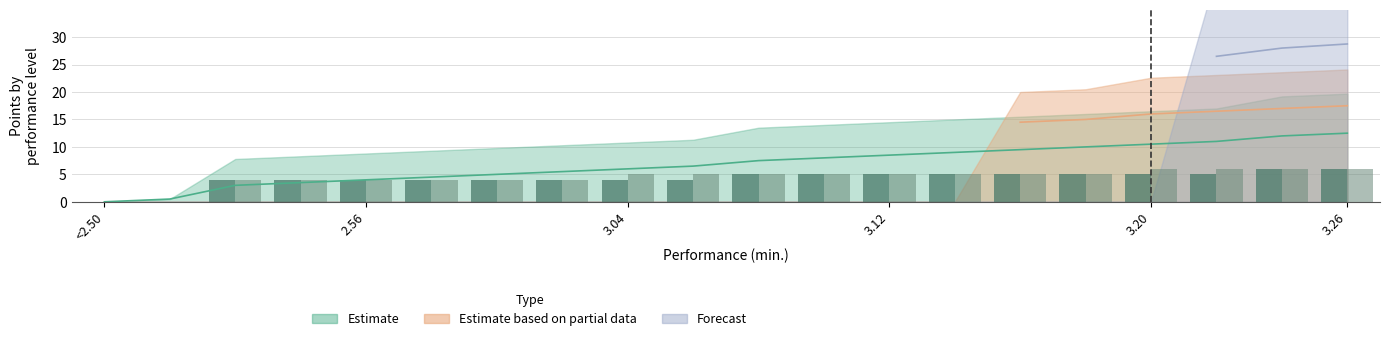

What is the value of the Girls 30m score bar at the 20th from the left?

6